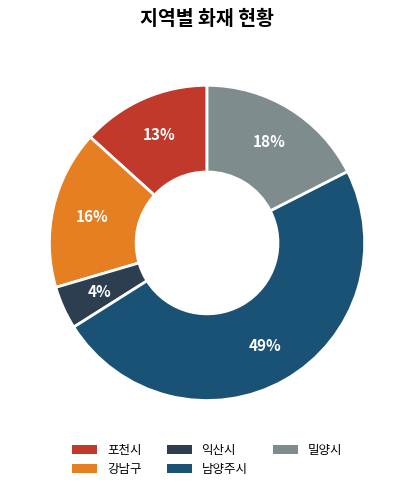

To the nearest percent, what is the average slice percentage?

20%